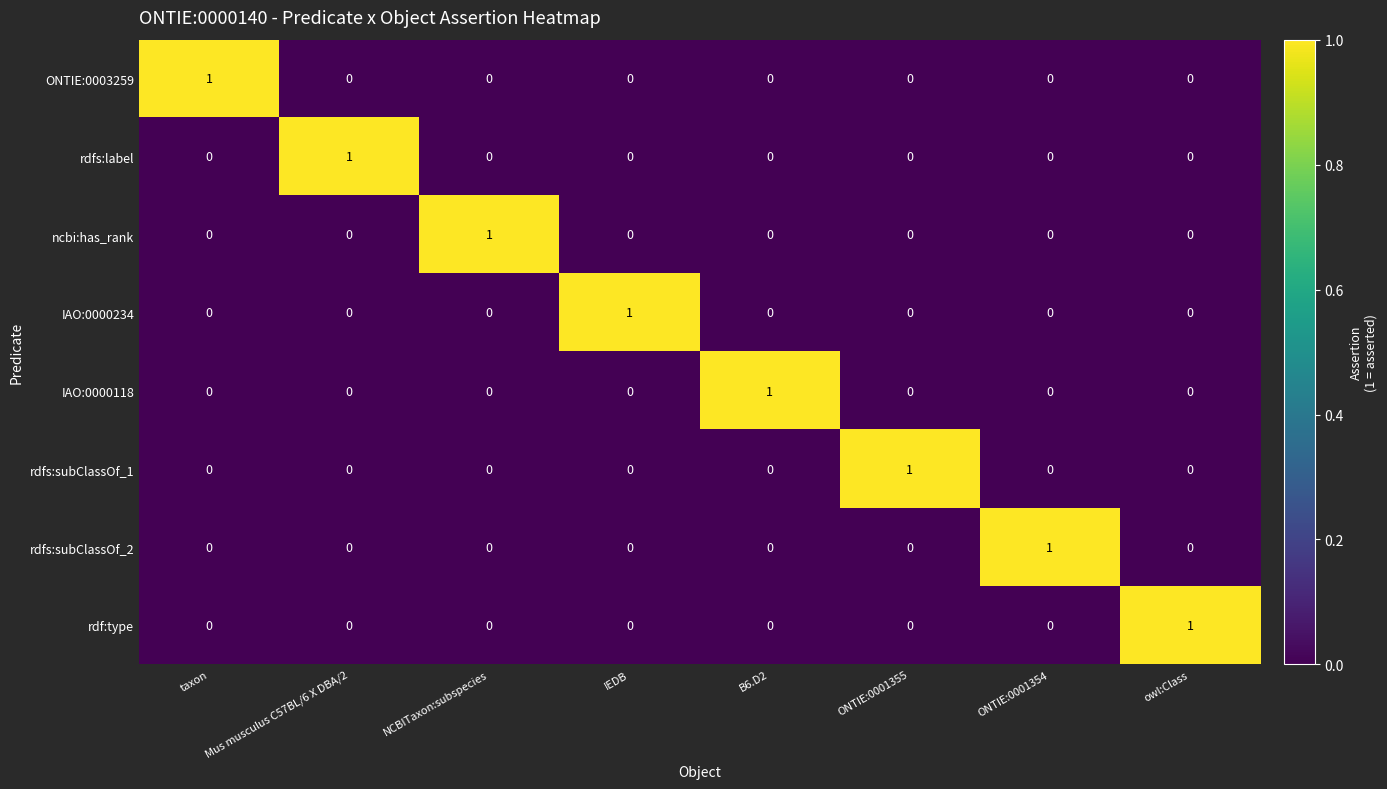

Which category has the highest value in the rdfs:subClassOf_1 series?

ONTIE:0001355